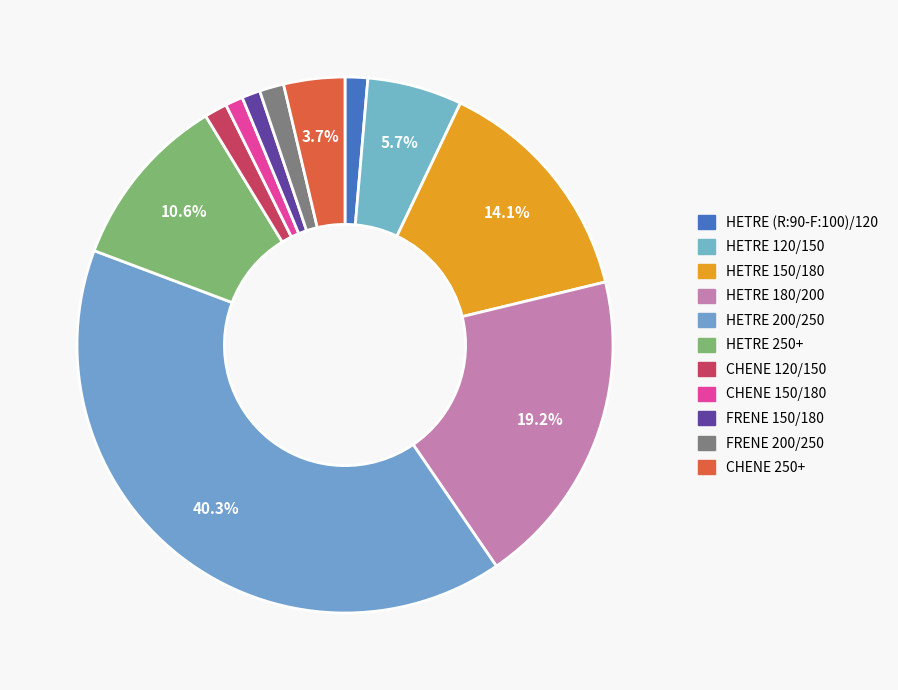

The HETRE 180/200 slice represents 34% of the pie. True or false?

False